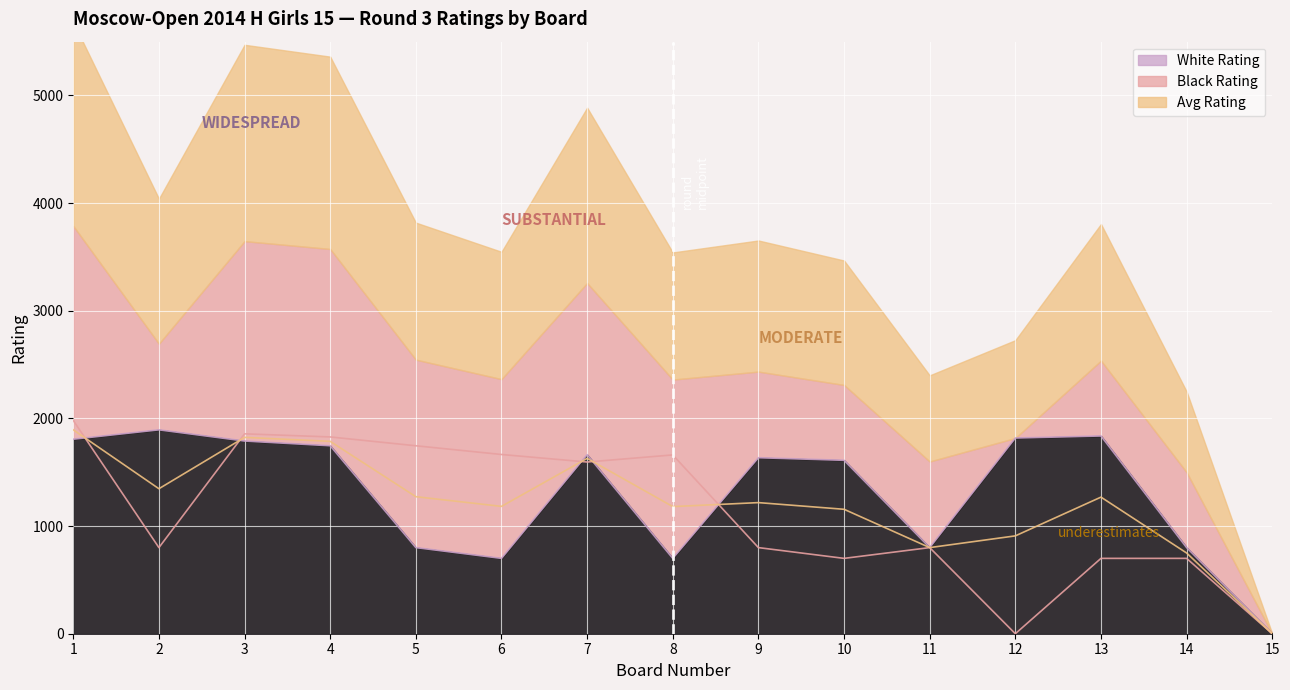

How many data points in White Rating are less than 1635?

7